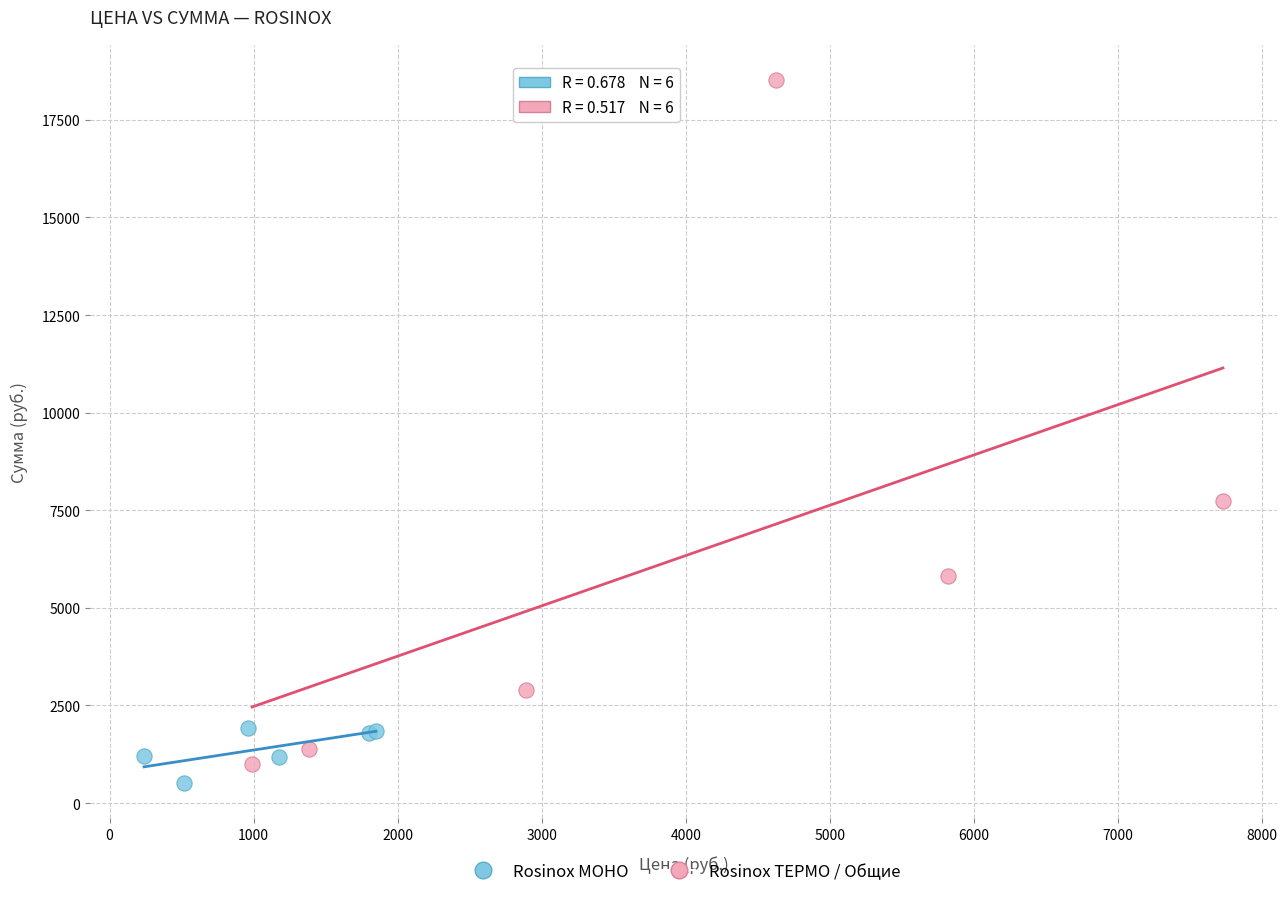

Which series reaches the maximum Y coordinate?

Rosinox ТЕРМО / Общие